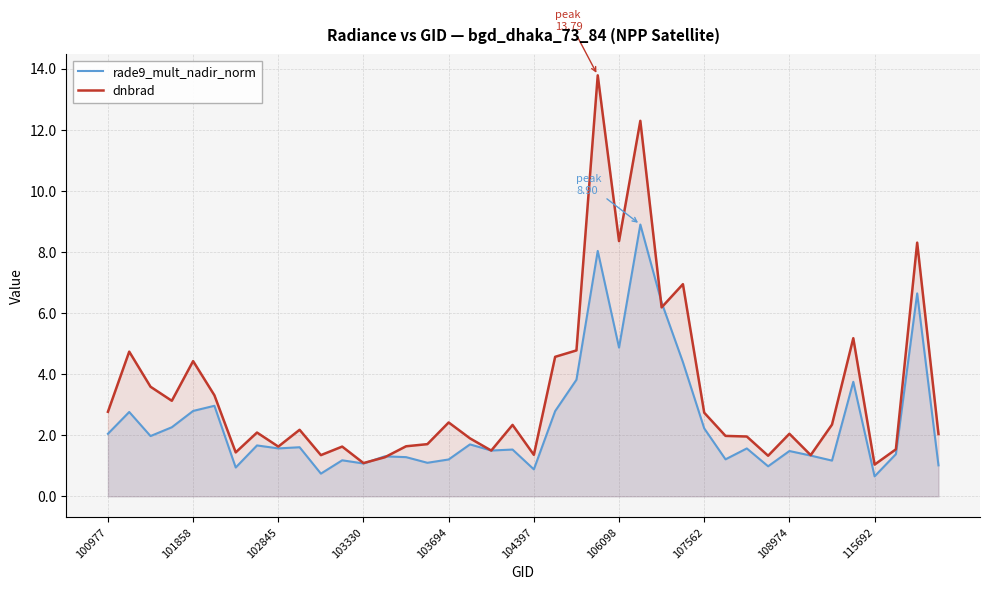

Is it true that rade9_mult_nadir_norm equals 1.1 at 103330?

True